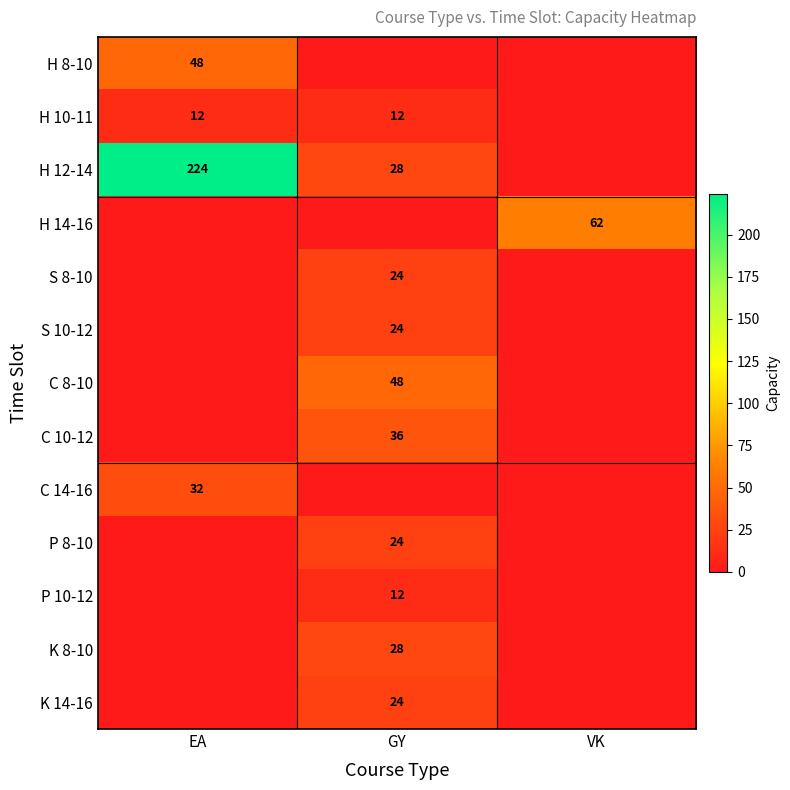

At which category does the chart reach its peak across all series?

EA